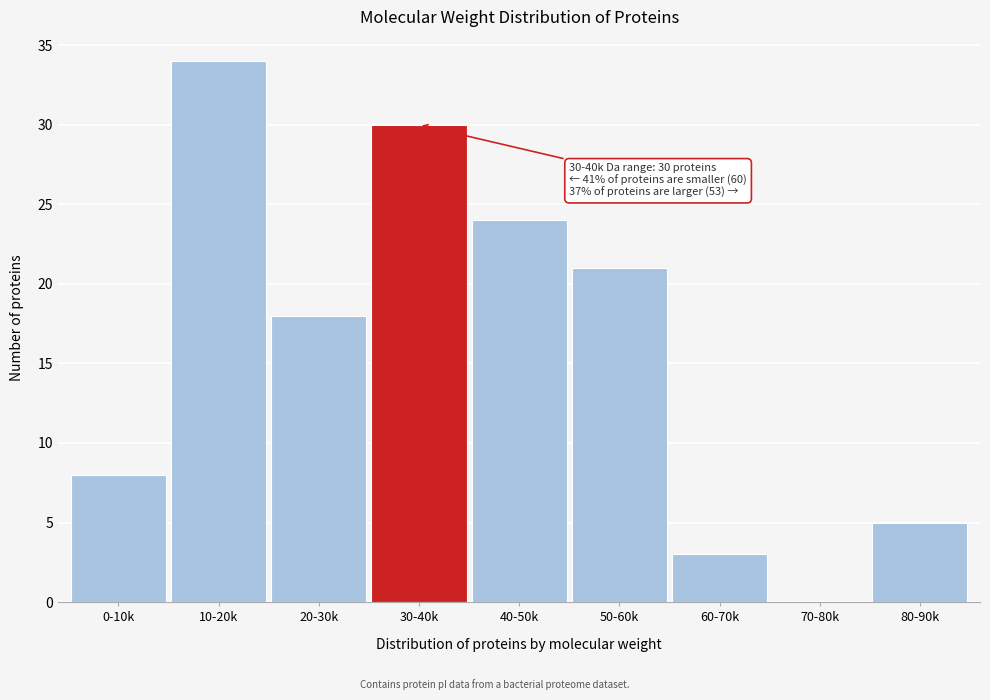

Reading right to left, what are all the values shown in this chart?

80-90k=5	70-80k=0	60-70k=3	50-60k=21	40-50k=24	30-40k=30	20-30k=18	10-20k=34	0-10k=8